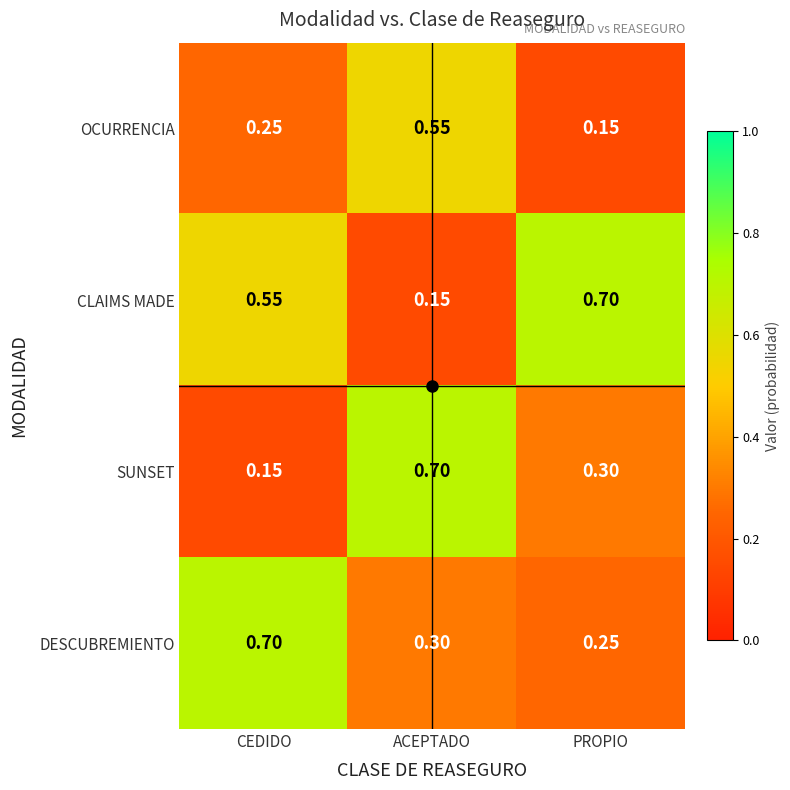

At which category is the sum across all series the highest?

ACEPTADO